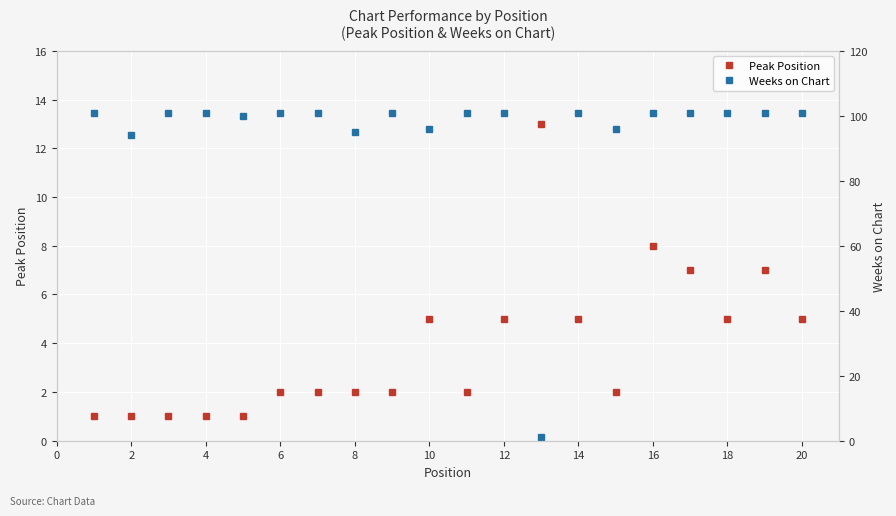

The value of Peak Position at 8 is 2. True or false?

True